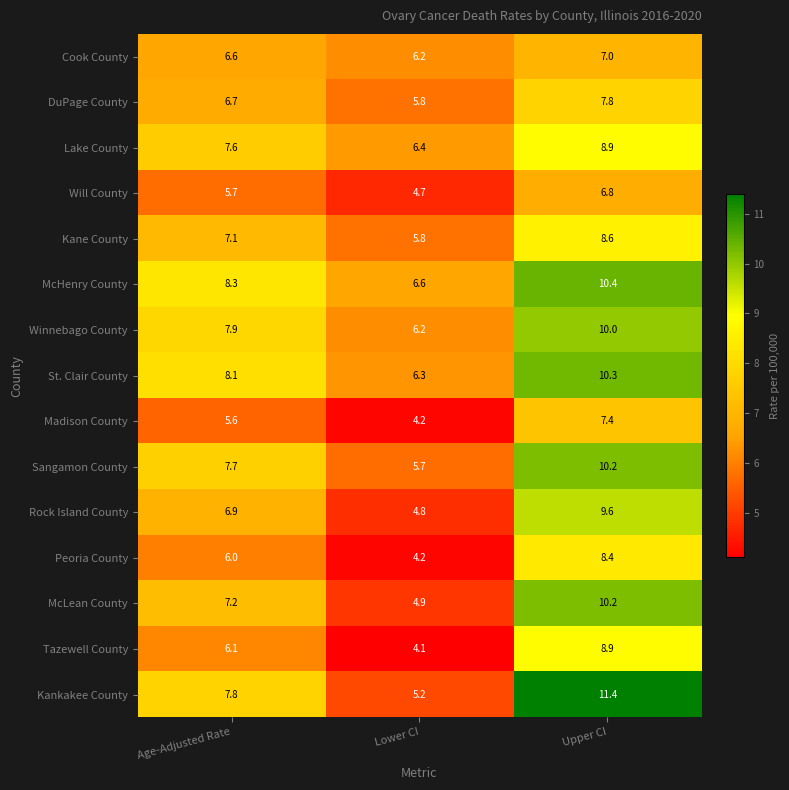

Which category has the lowest value across all series?

Lower CI